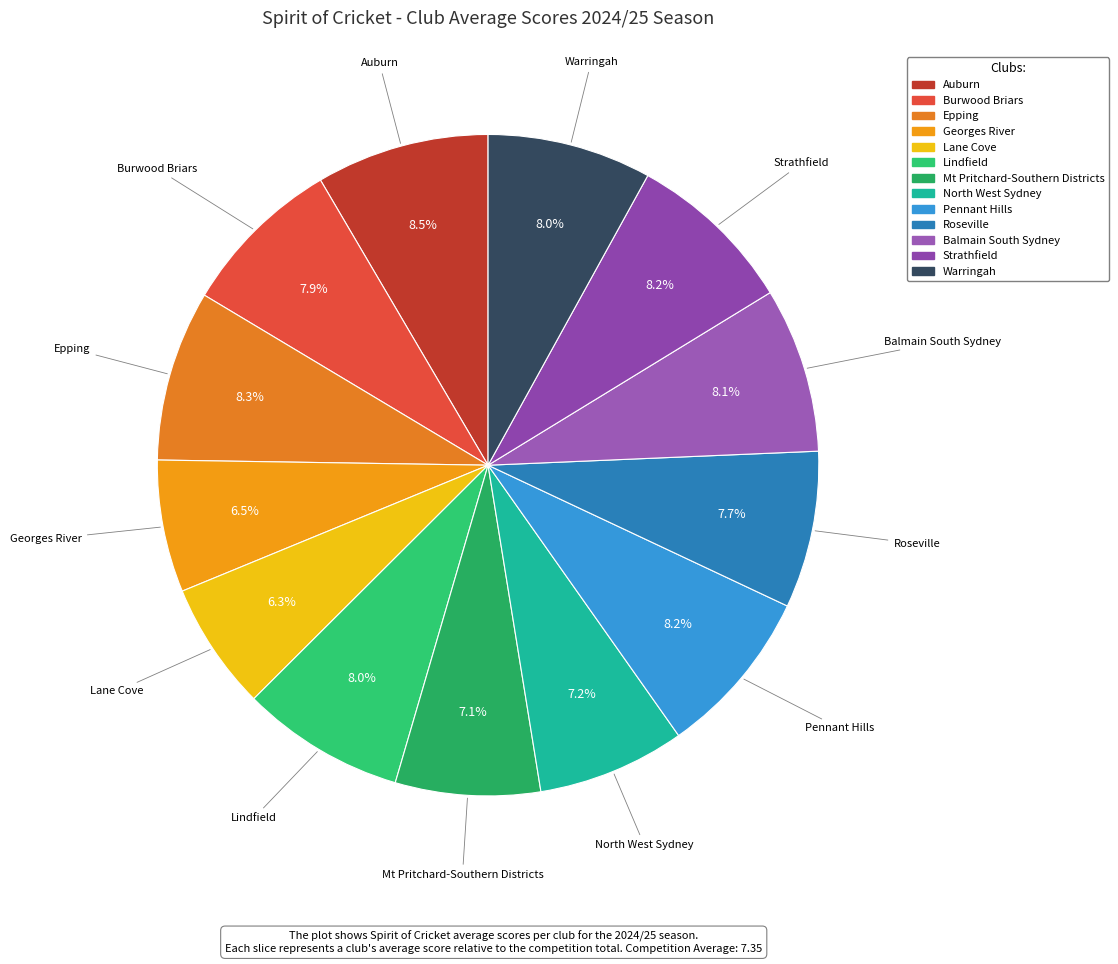

Combined, do Epping and Roseville account for over 50%?

No